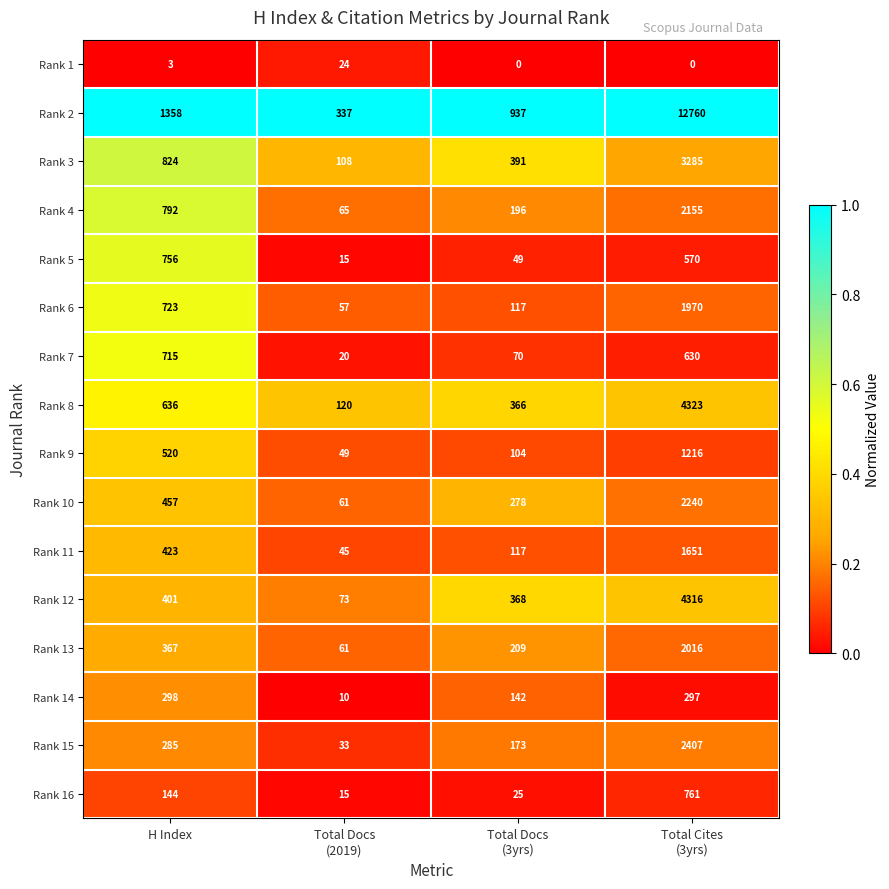

At which category is the sum across all series the highest?

Total Cites
(3yrs)